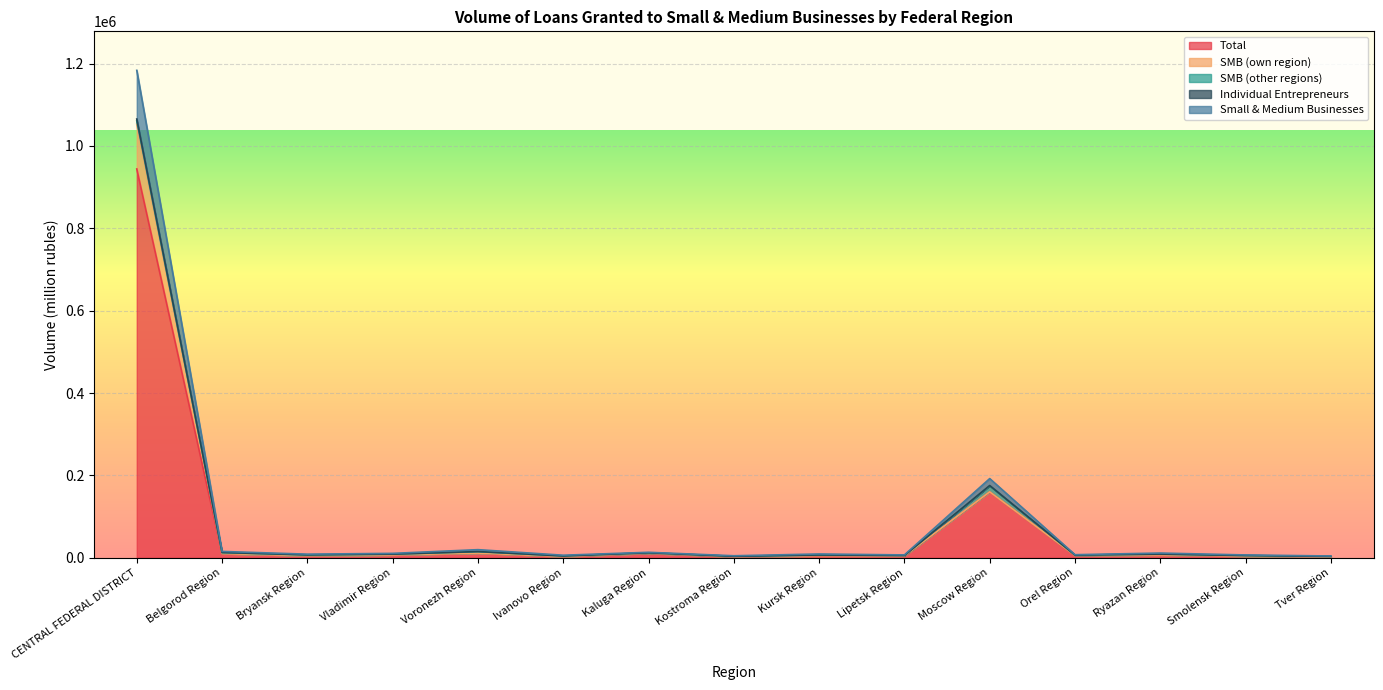

Where is Individual Entrepreneurs nearest to the value 593977?

Moscow Region